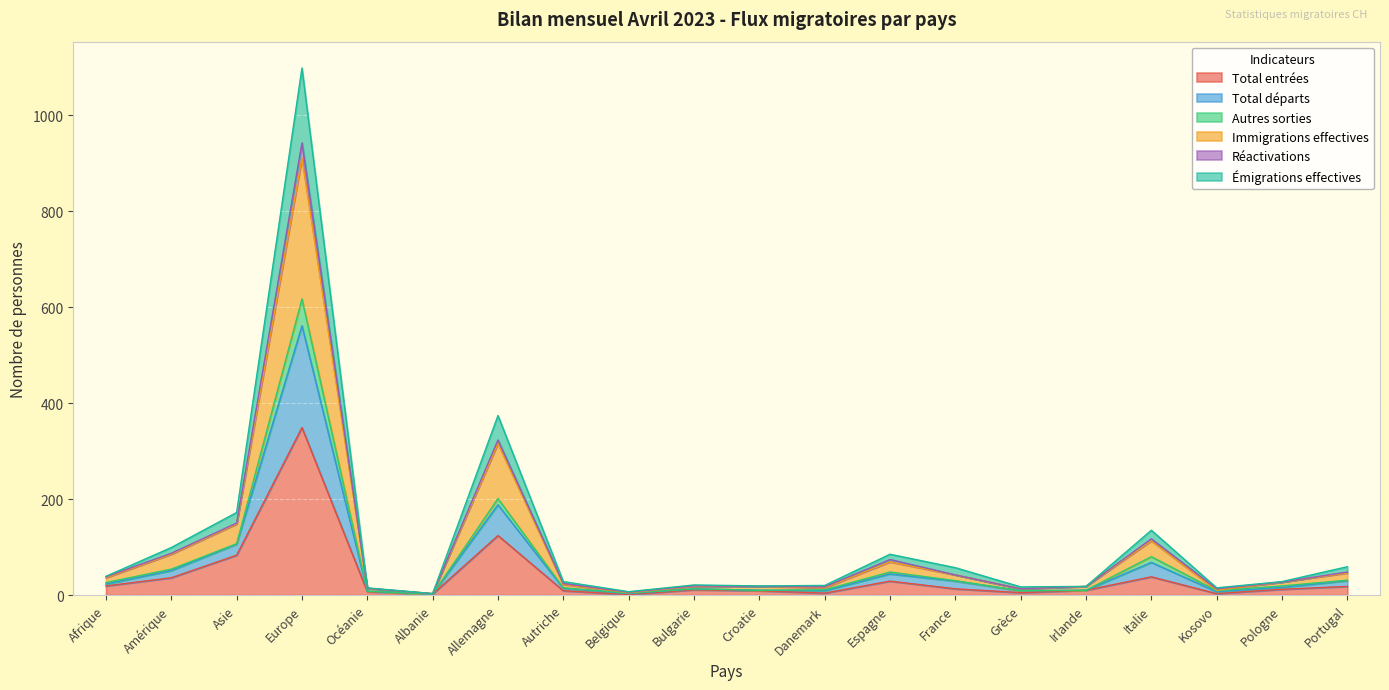

True or false: Total entrées and Total départs intersect in this chart.

False